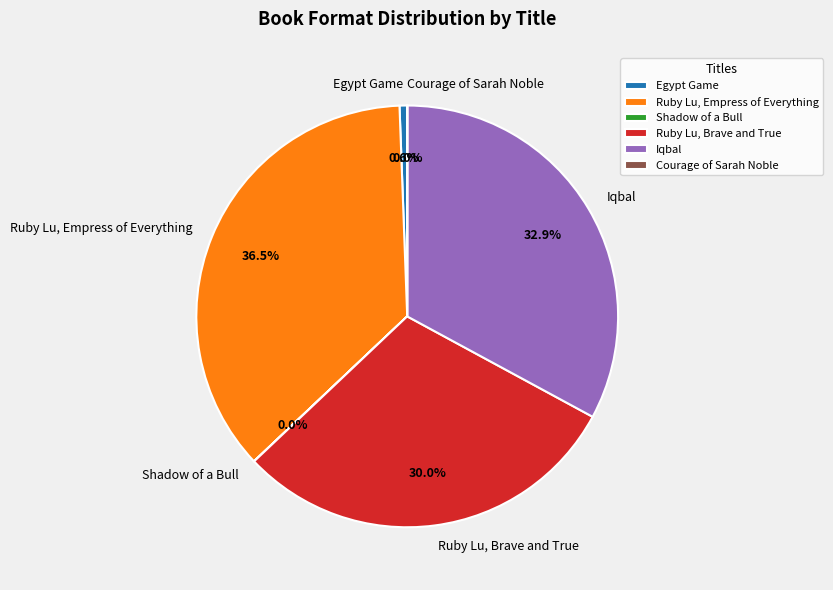

Is there any slice that represents more than half of the pie?

No